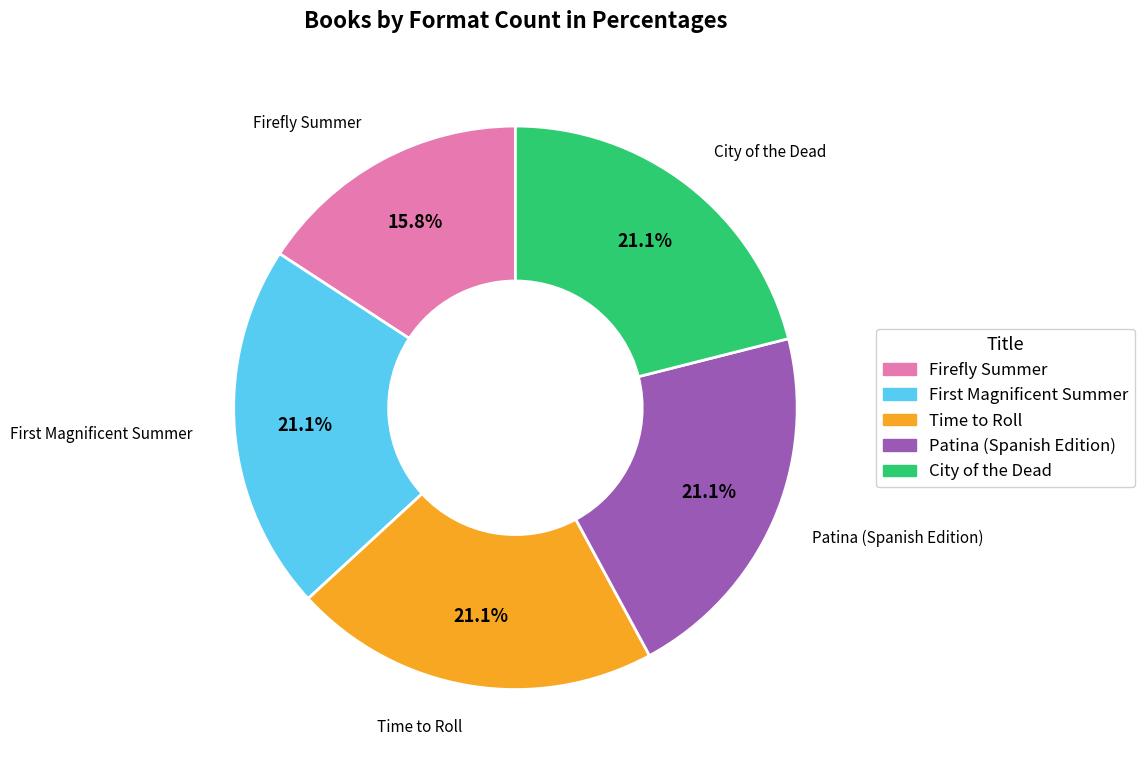

What is the ratio of the value at Patina (Spanish Edition) to the value at Time to Roll?

1.0